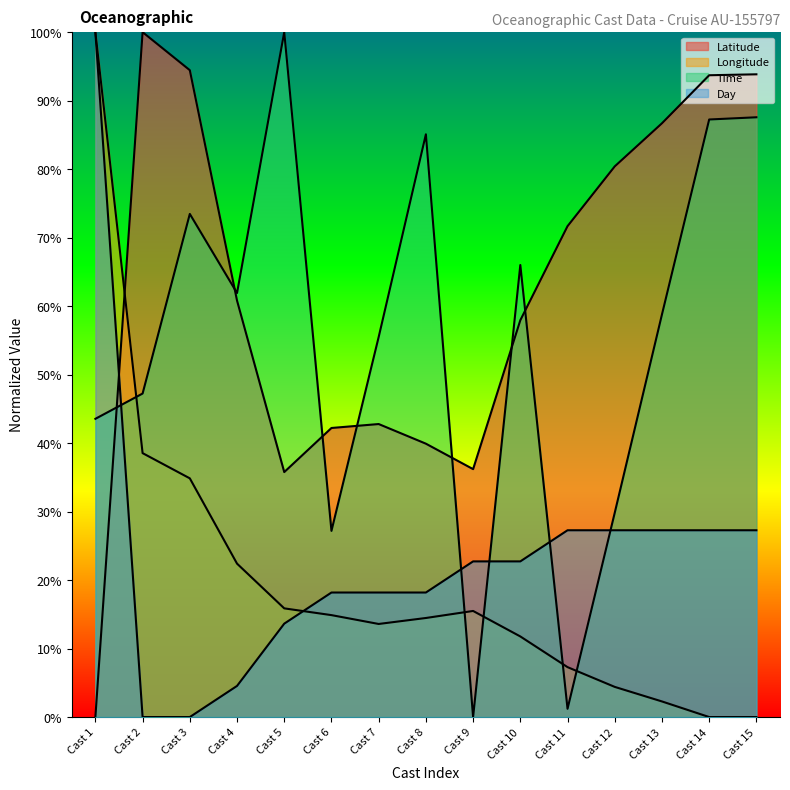

After their last crossing, which series has the higher values: Longitude or Day?

Day